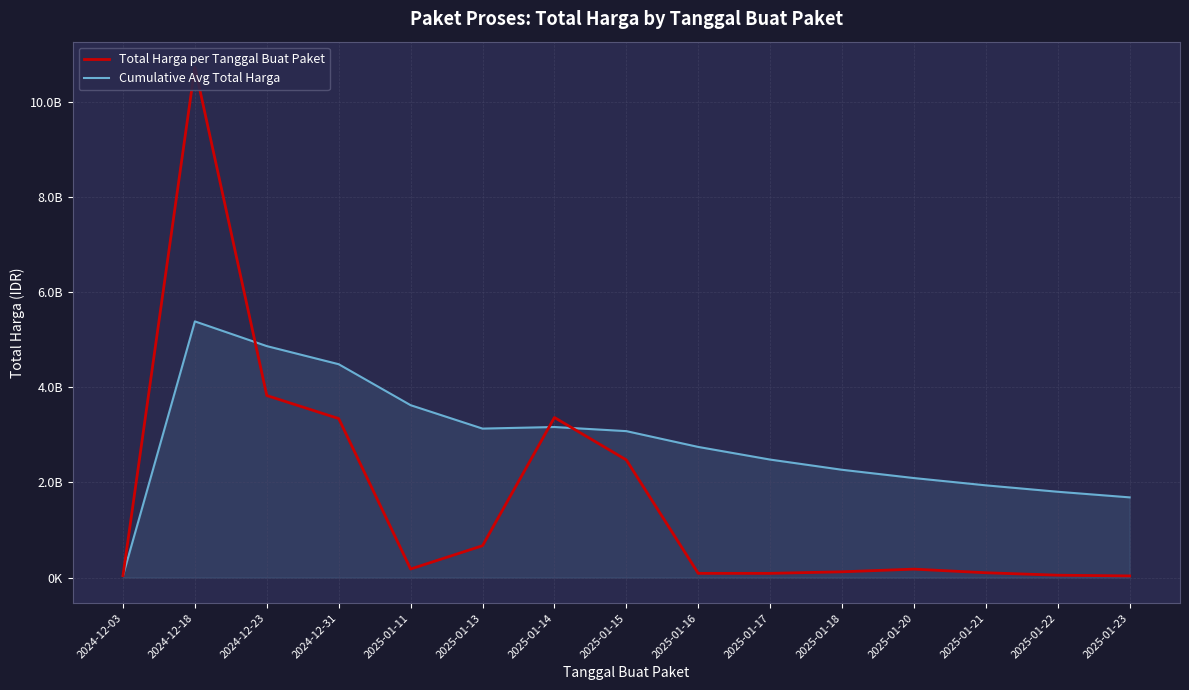

Reading left to right, extract all data points from this chart.

Total Harga per Tanggal Buat Paket: 41420000.0	10732555200.0	3827760000.0	3343245888.0	179922180.0	669927250.0	3366132730.0	2473600000.0	88435200.0	88215000.0	121282530.0	177128168.0	101179000.0	49529400.0	34730000.0
Cumulative Avg Total Harga: 41420000.0	5386987600.0	4867245066.7	4486245272.0	3624980653.6	3132471753.0	3165851892.6	3079320406.0	2746999827.6	2481121344.8	2266590543.5	2092468678.8	1939292549.7	1804309467.6	1686337503.1